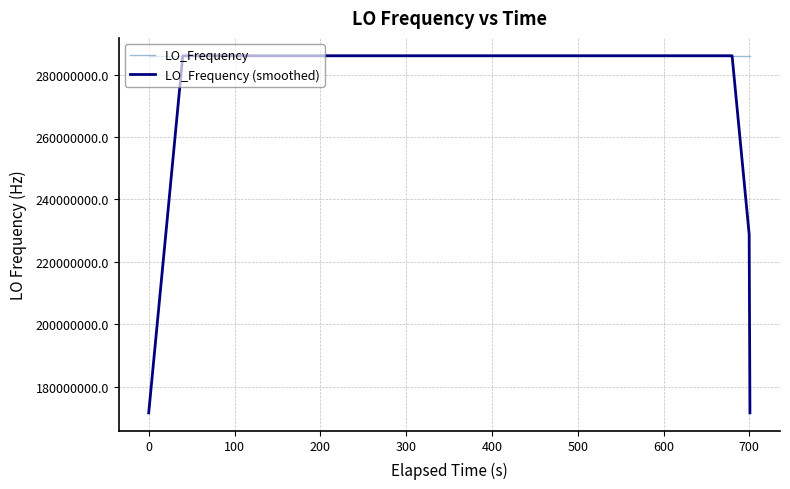

Rank the series by their average value, from lowest to highest.

LO_Frequency (smoothed), LO_Frequency